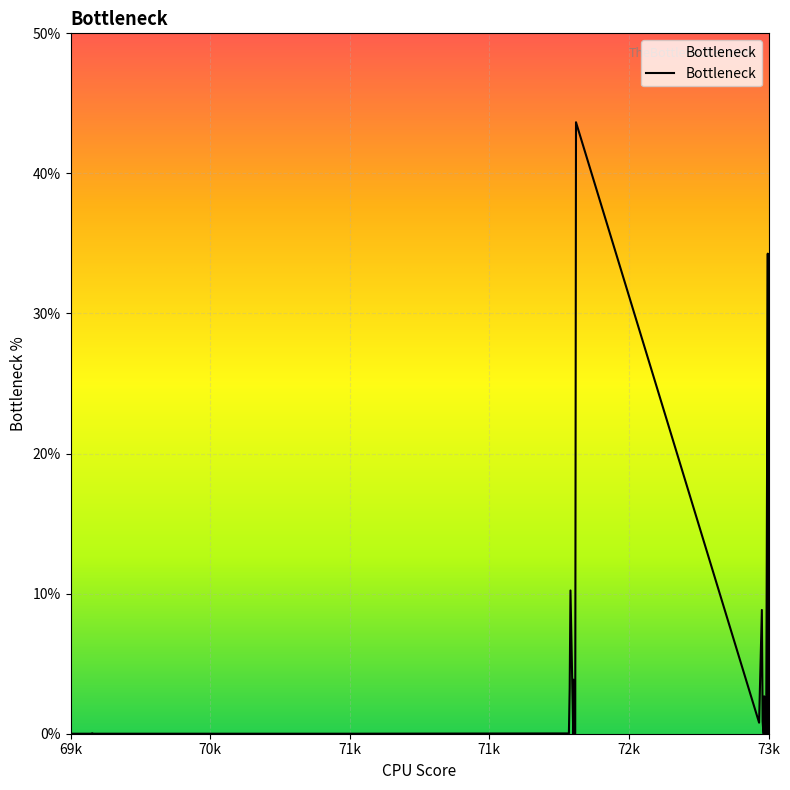

What is the maximum value shown in the chart?

43.7